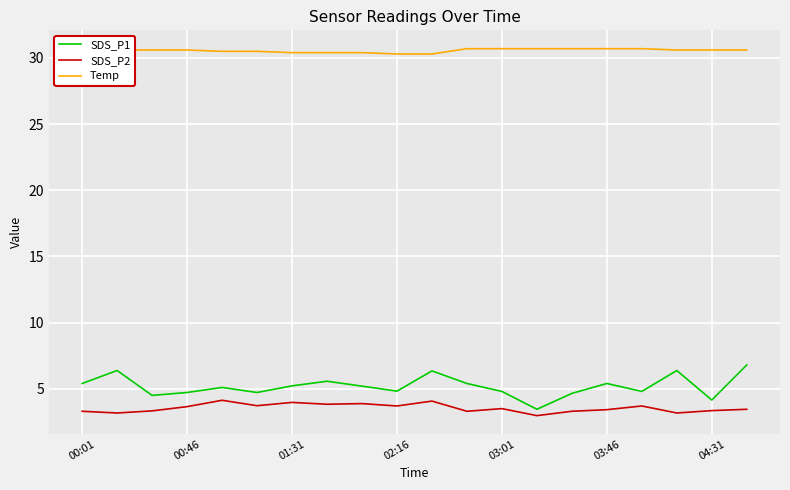

At which label does SDS_P2 first exceed 3?

00:01